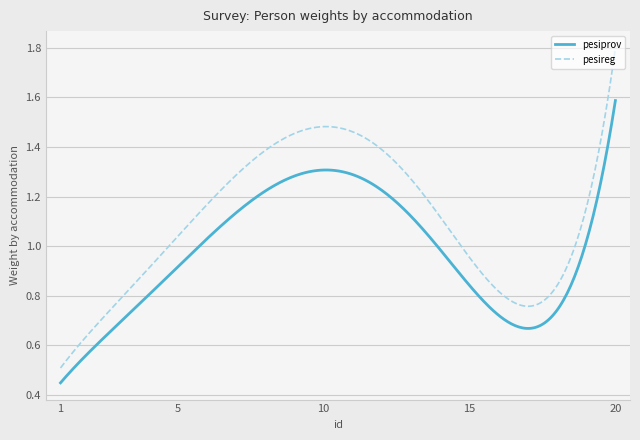

Does the chart display data point markers on the line(s)?

No